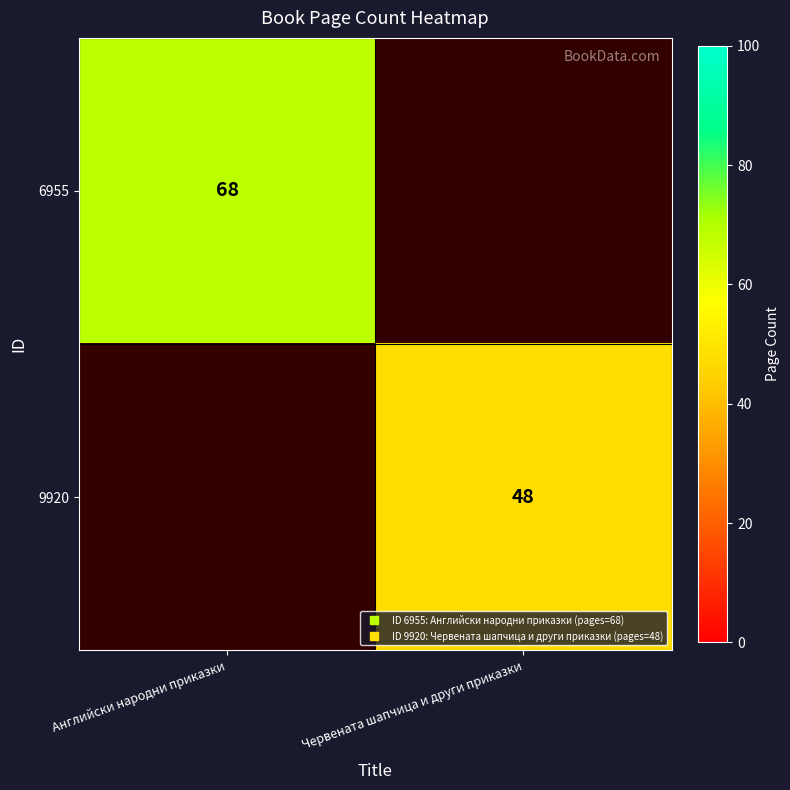

Rank the categories by 6955 value from lowest to highest.

Английски народни приказки, Червената шапчица и други приказки